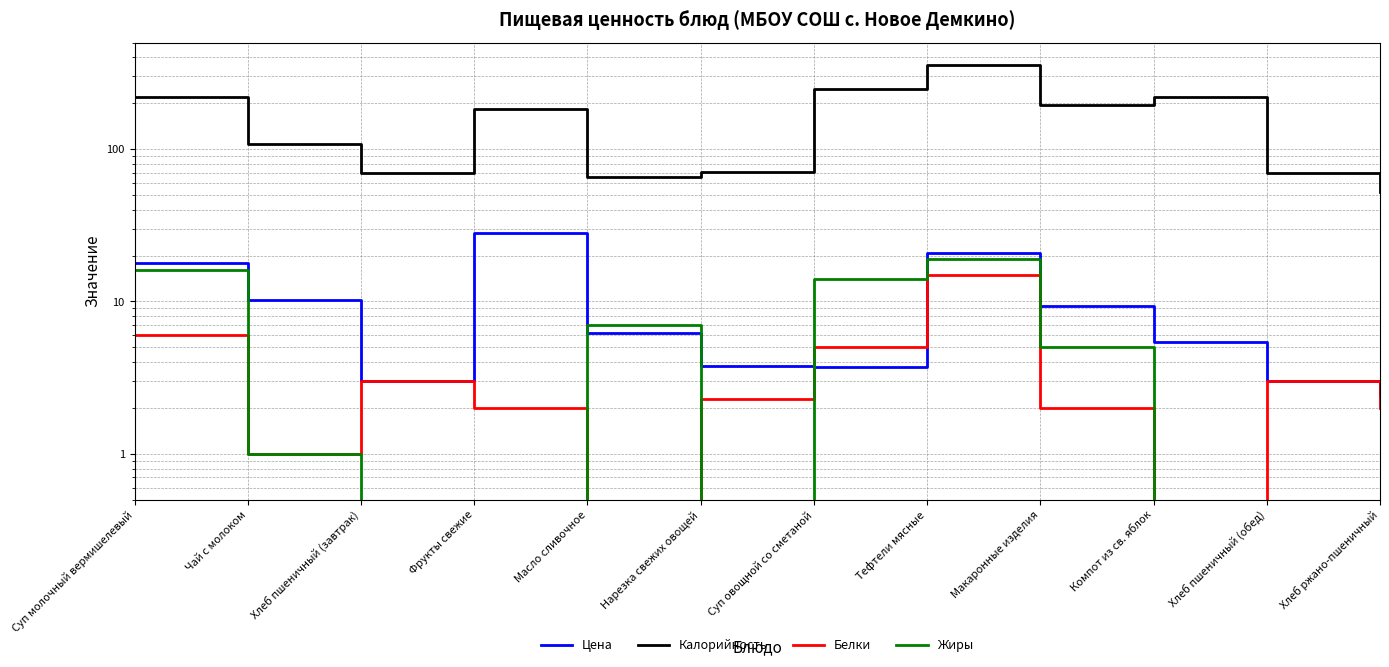

What is the difference between the Цена values at Чай с молоком and Тефтели мясные?

10.6